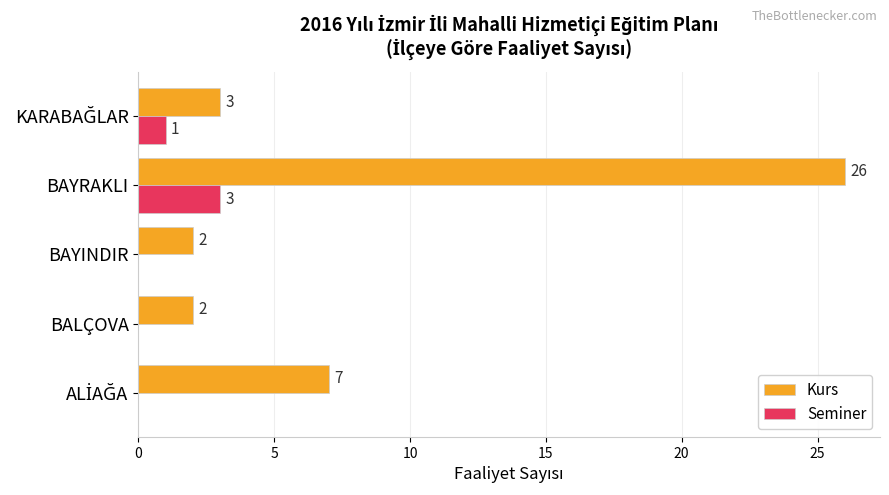

What is the maximum value shown in the chart?

26